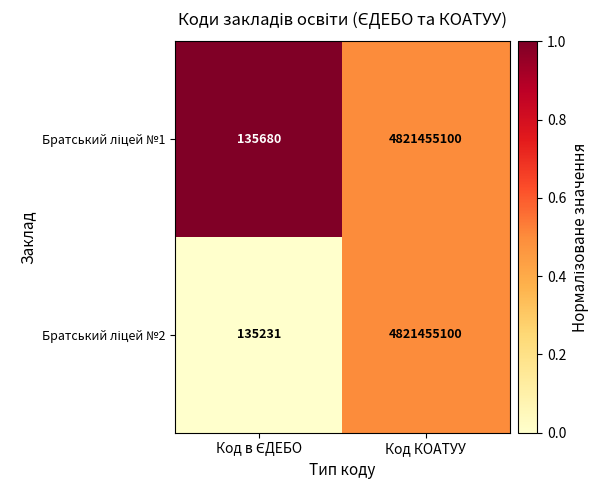

What is the maximum value shown in the chart?

4821455100